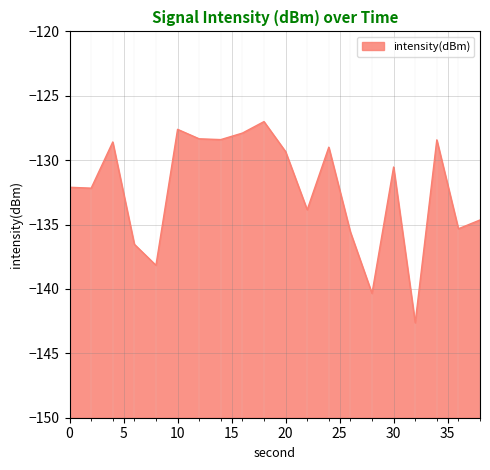

Between 18 and 22, which is larger?

18